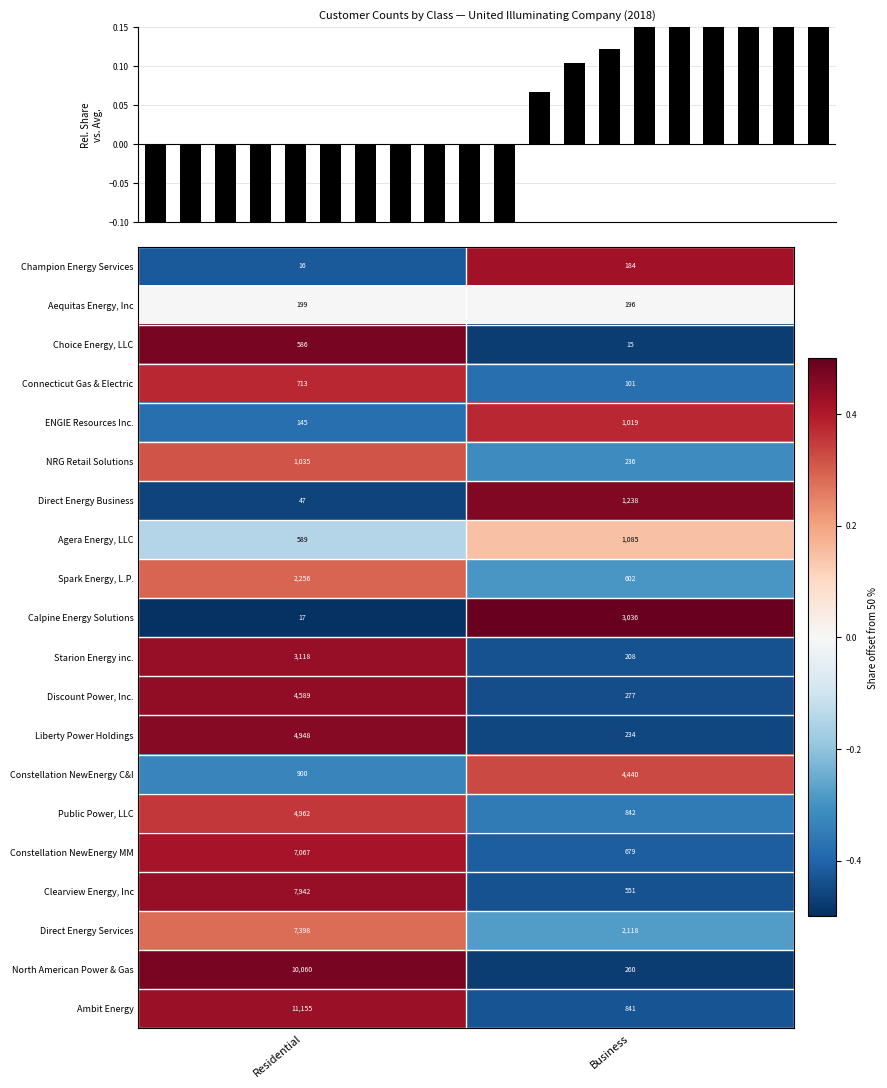

Rank the categories by Direct Energy Business value from highest to lowest.

Business, Residential